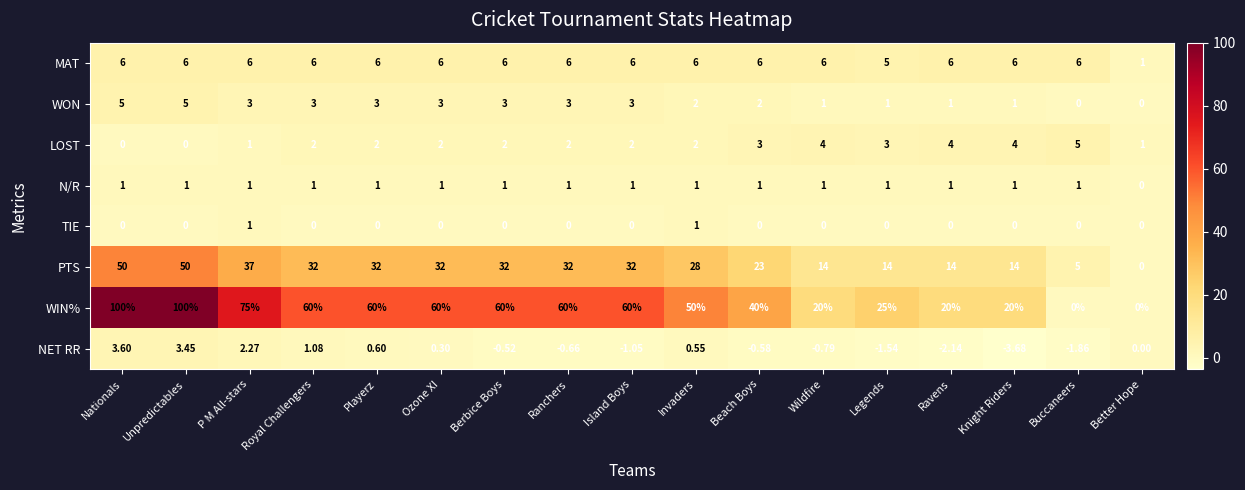

How many series are shown in this chart?

8